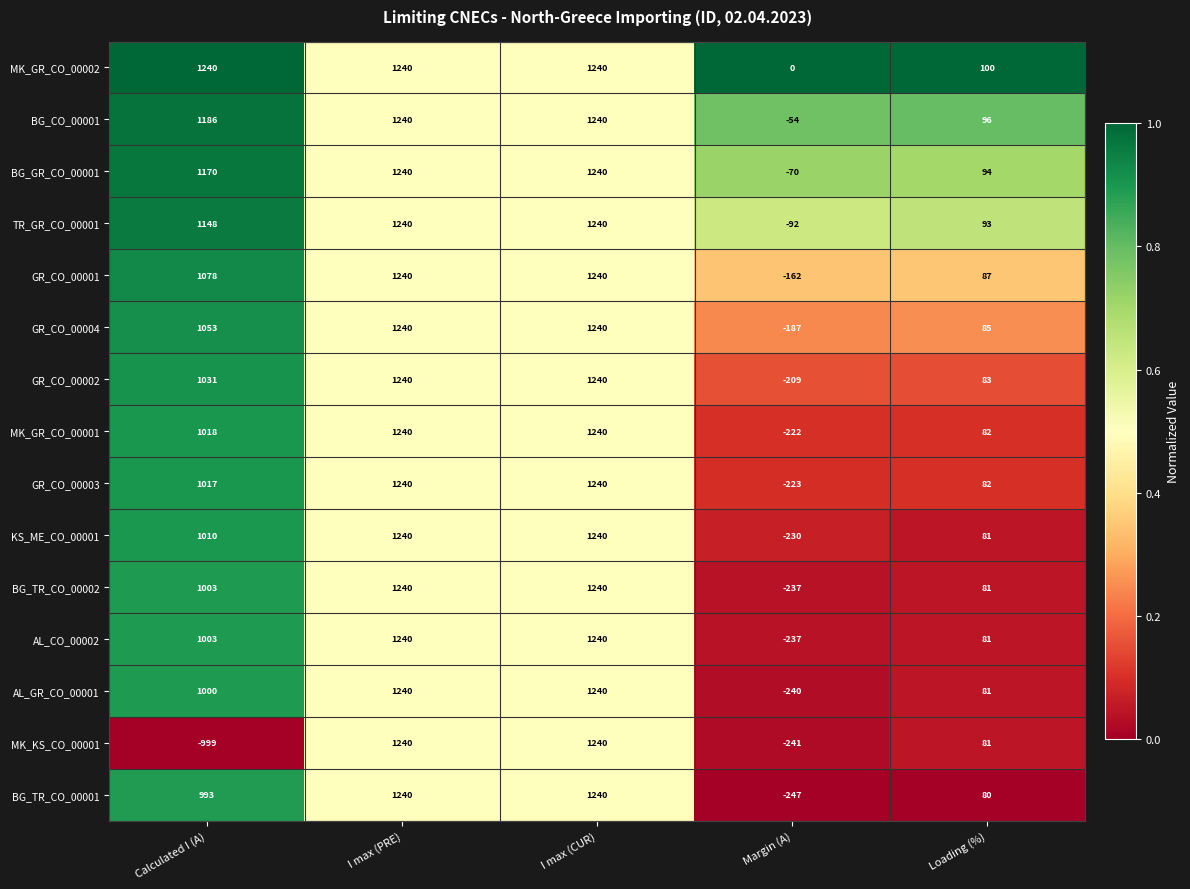

What is the sum of the GR_CO_00003 values at I max (PRE) and Margin (A)?

1017